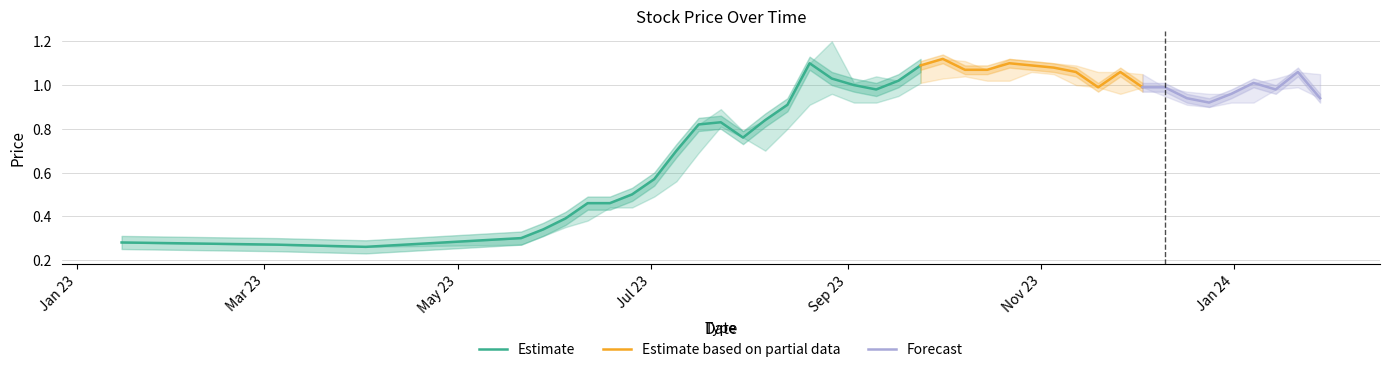

What is the difference between the second highest and second lowest values in the Closing series?

0.8